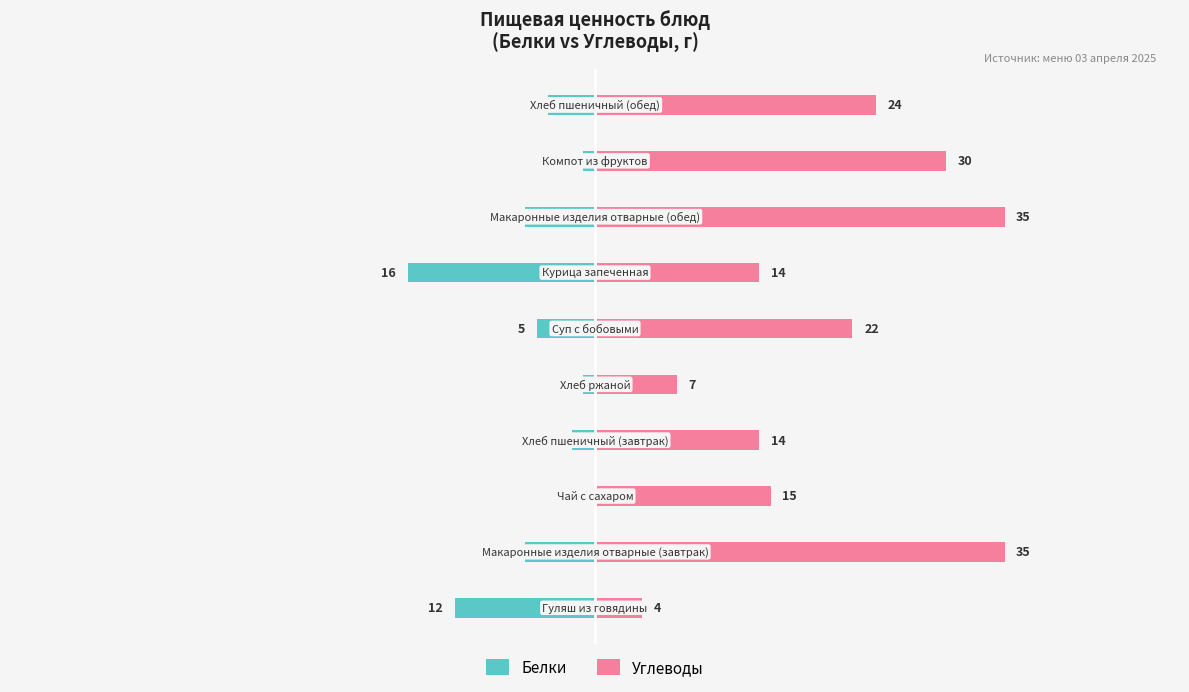

What is the difference between the maximum and minimum values in the Углеводы series?

31